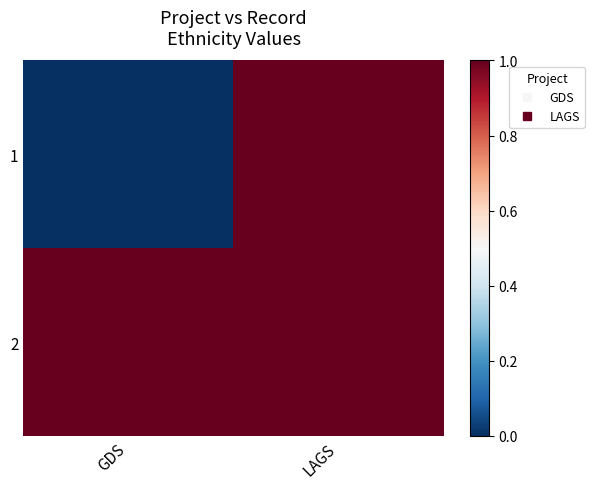

At how many categories does at least one series exceed 0?

2